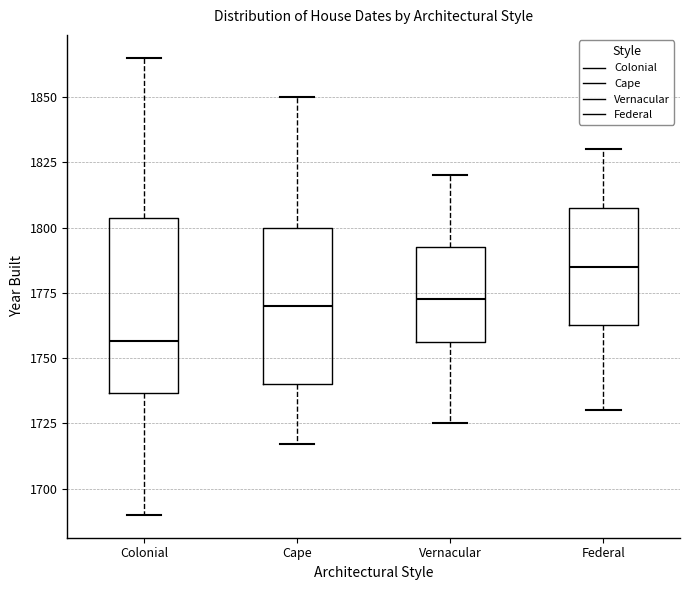

Reading left to right, transcribe this box plot: for each box, give where its median line is, the range the box spans, and where its two whiskers end, as read against the y-axis. The values are not printed on the chart, so give them approximately, as read against the axis.

Colonial: median 1755, box 1735 to 1805, whiskers 1690 to 1865
Cape: median 1770, box 1740 to 1800, whiskers 1715 to 1850
Vernacular: median 1775, box 1755 to 1795, whiskers 1725 to 1820
Federal: median 1785, box 1765 to 1810, whiskers 1730 to 1830